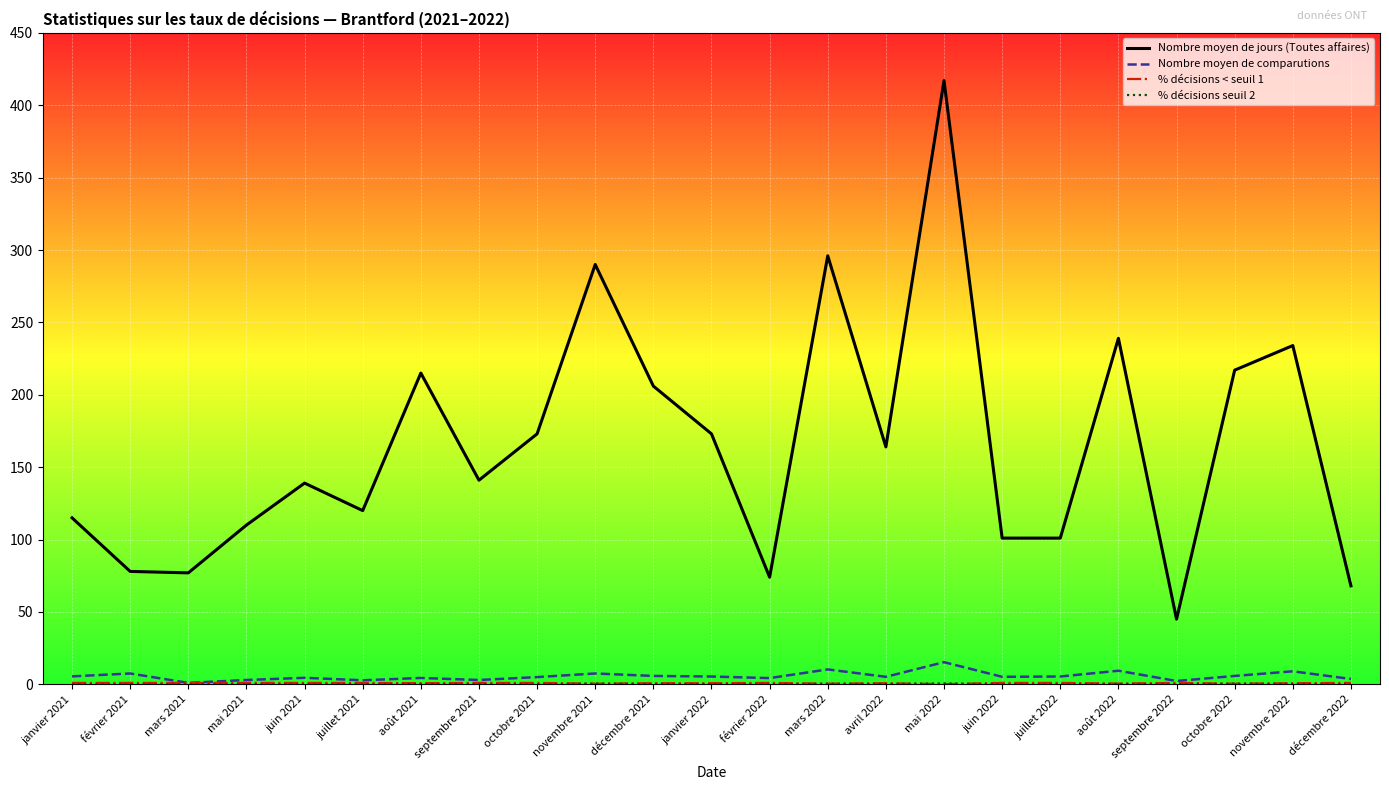

What is the maximum value for Nombre moyen de comparutions?

15.3